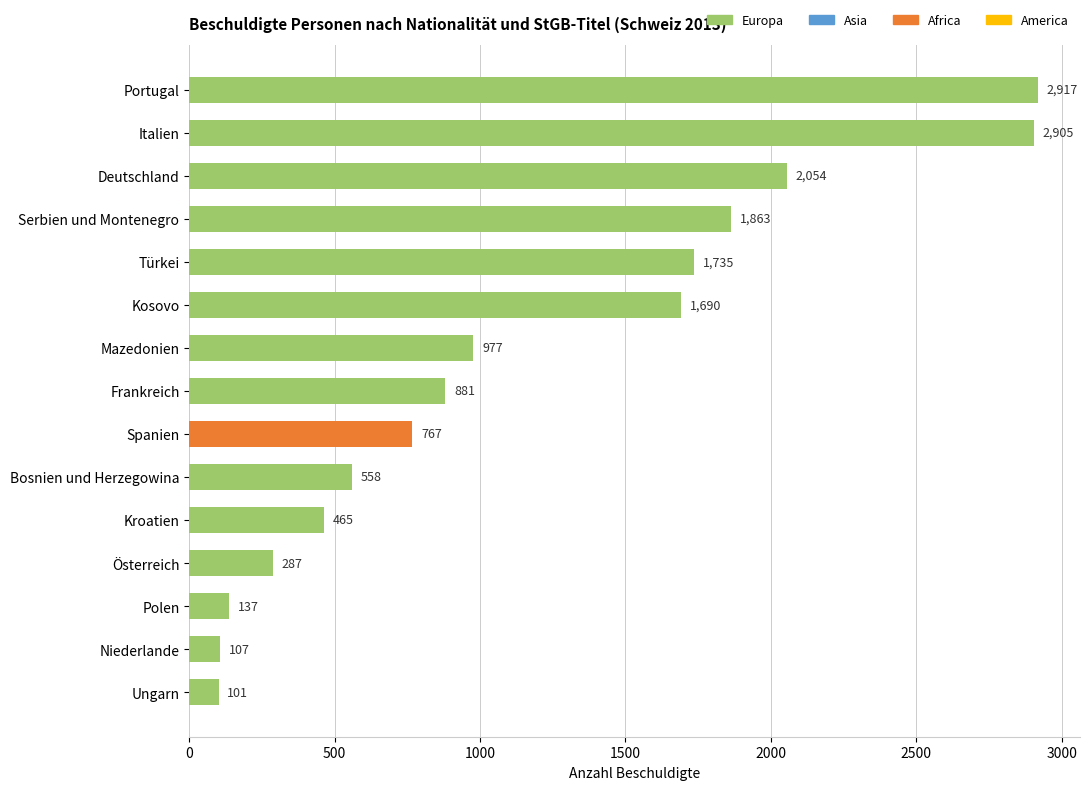

List the labels in order of value, largest first.

Portugal, Italien, Deutschland, Serbien und Montenegro, Türkei, Kosovo, Mazedonien, Frankreich, Spanien, Bosnien und Herzegowina, Kroatien, Österreich, Polen, Niederlande, Ungarn